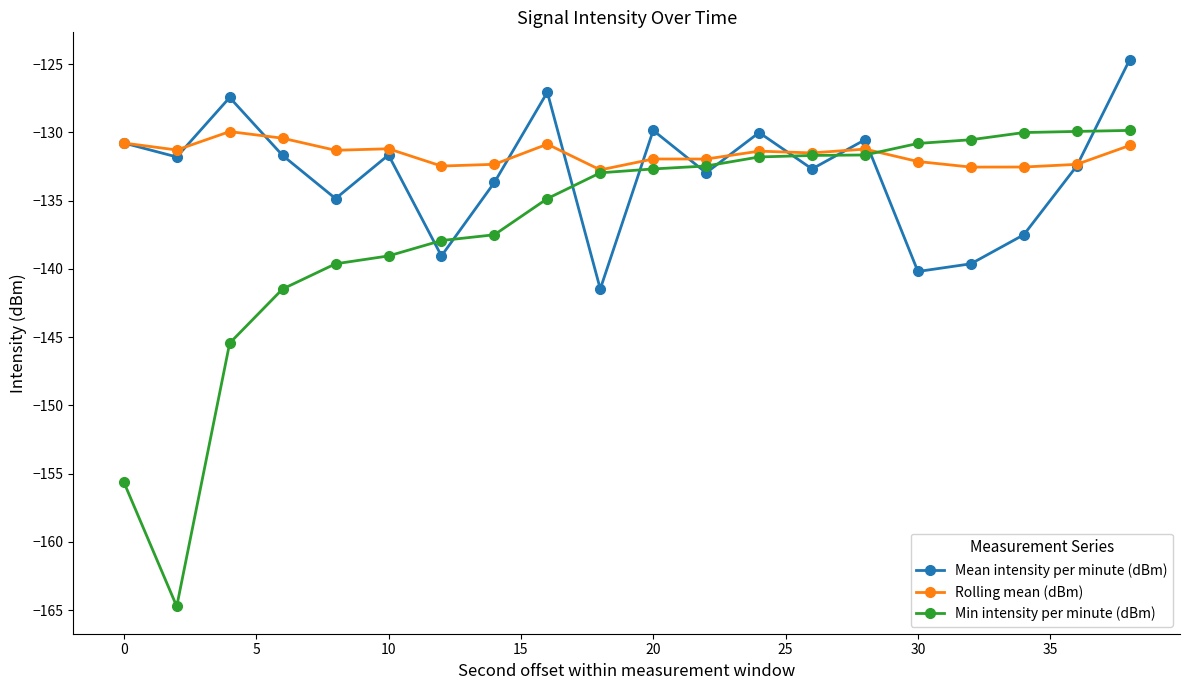

Which series has the largest total across all categories?

Rolling mean (dBm)